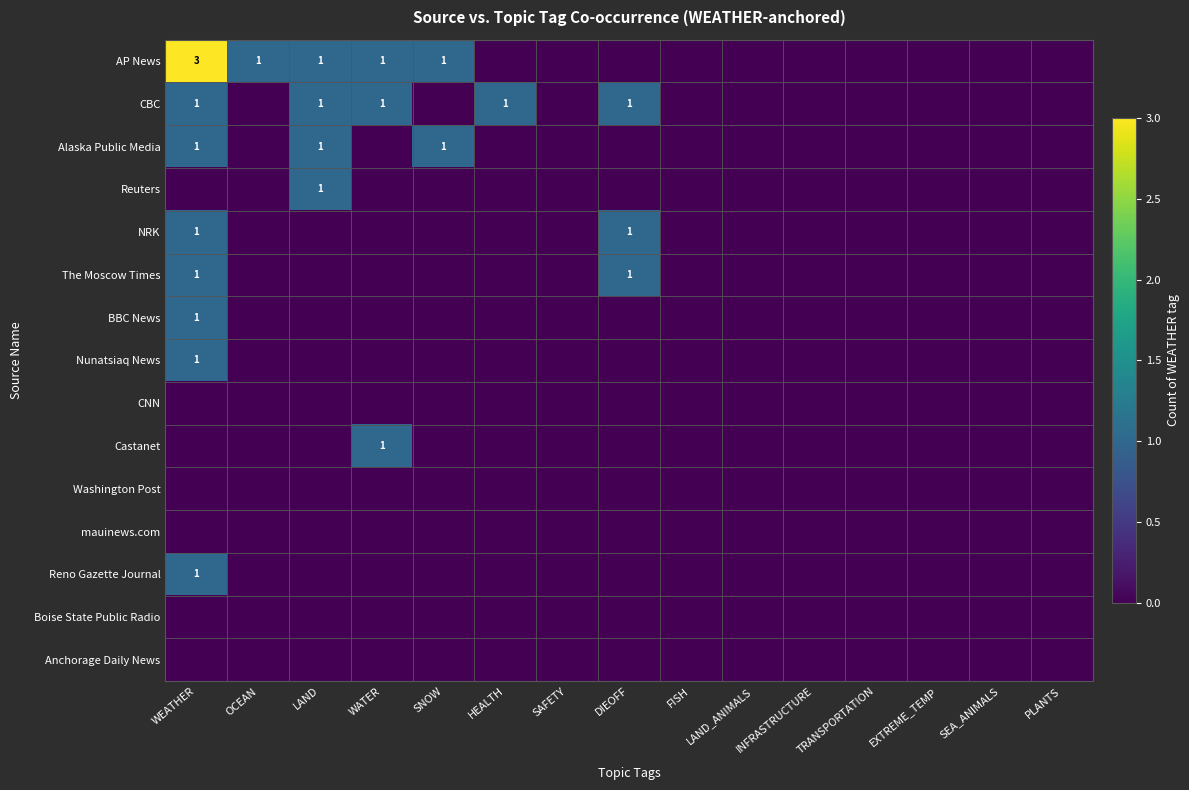

At HEALTH, list the series in order from largest to smallest.

CBC, AP News, Alaska Public Media, Reuters, NRK, The Moscow Times, BBC News, Nunatsiaq News, CNN, Castanet, Washington Post, mauinews.com, Reno Gazette Journal, Boise State Public Radio, Anchorage Daily News